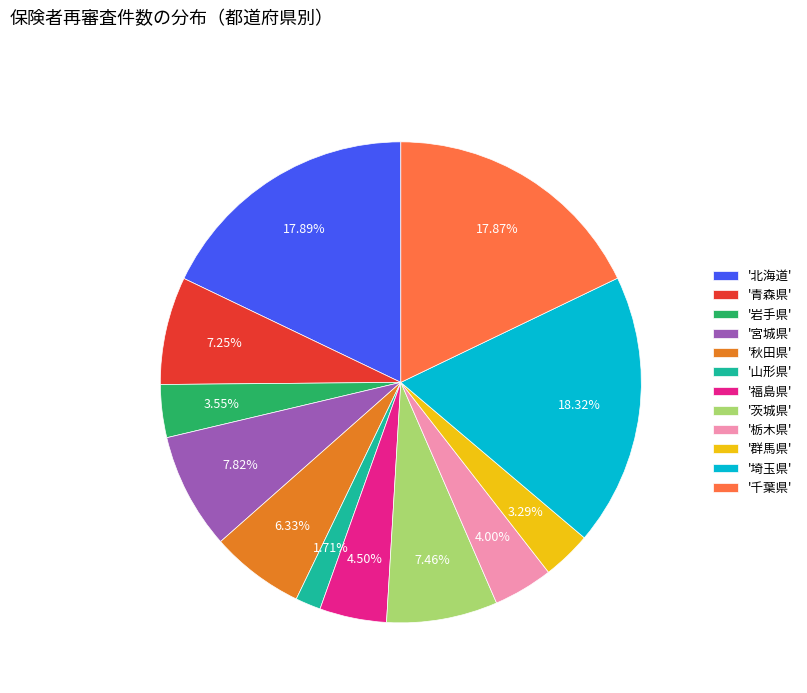

Is there any slice that represents more than half of the pie?

No